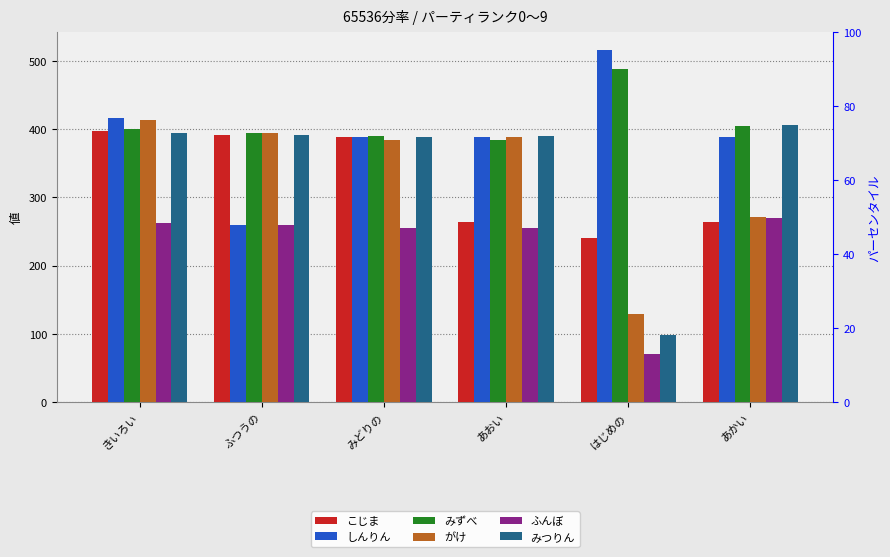

How many values in the しんりん series exceed 388?

2